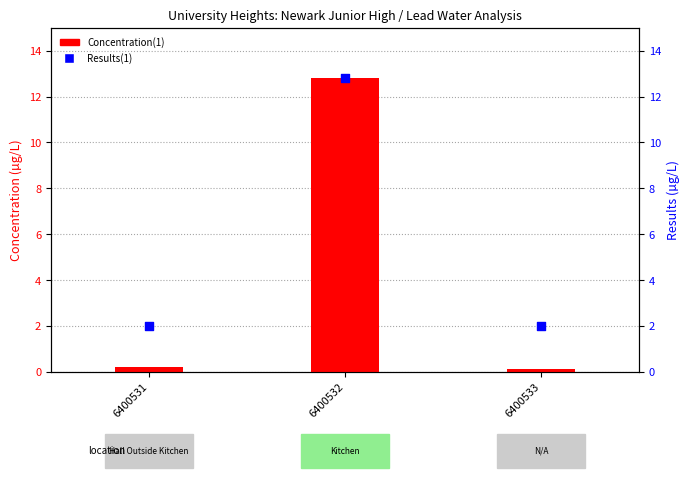

Which series reaches the minimum Y coordinate?

Concentration(1)